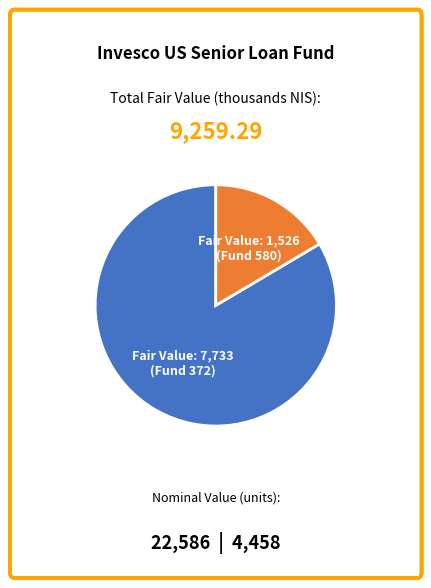

Is there a majority slice in this chart?

Yes